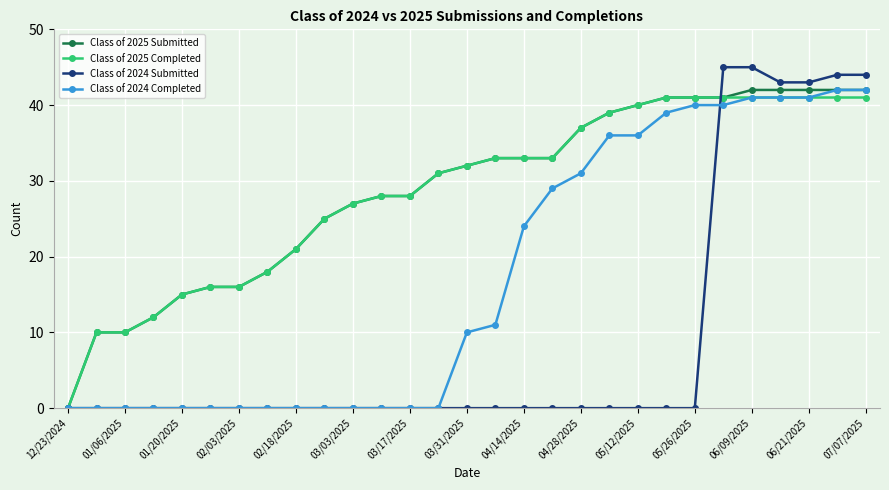

What are all the series names shown in the legend?

Class of 2025 Submitted, Class of 2025 Completed, Class of 2024 Submitted, Class of 2024 Completed